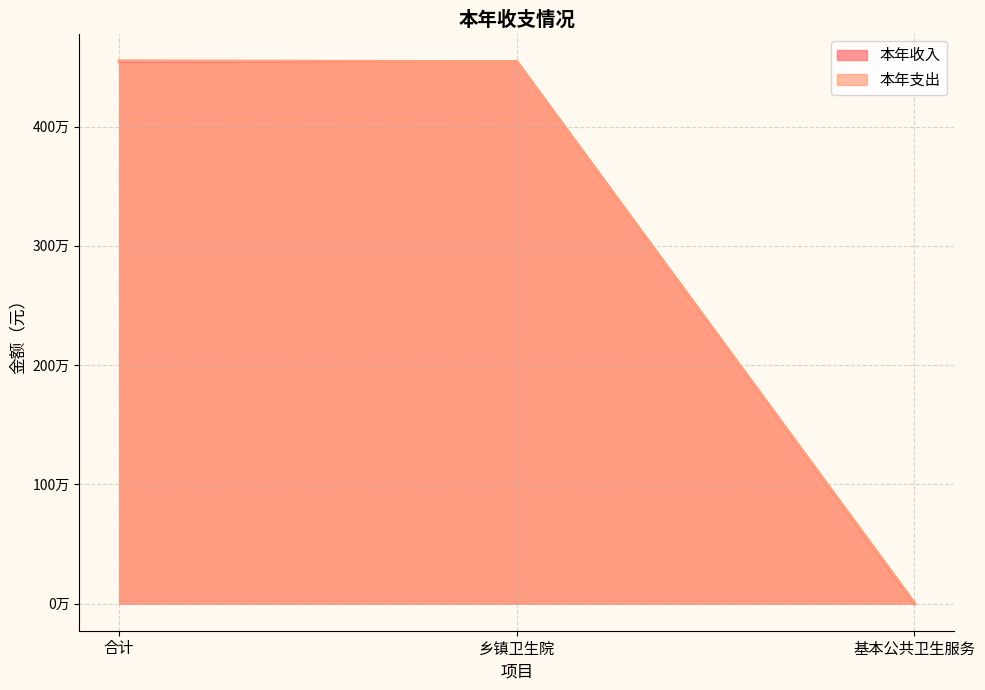

What position from the right is 合计?

3